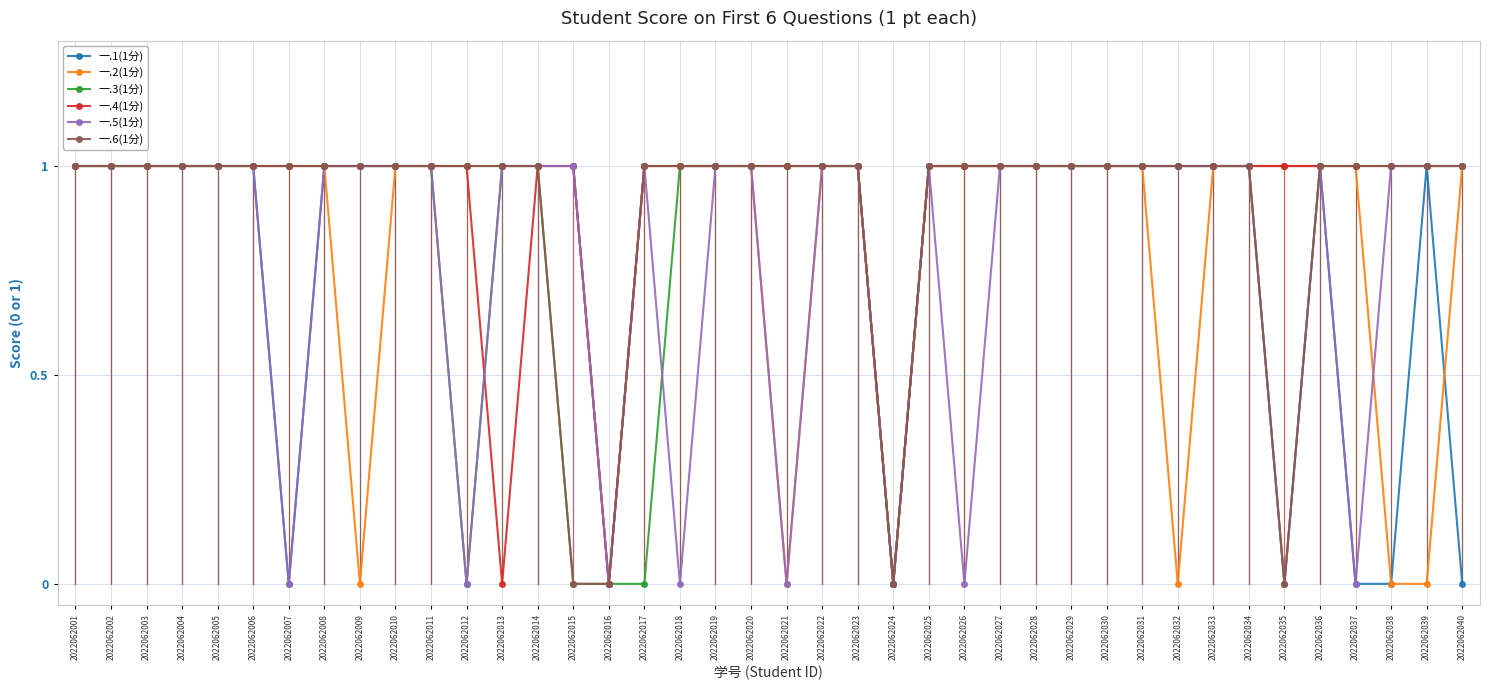

Reading left to right, list all the values displayed in this chart.

一.1(1分): 1	1	1	1	1	1	0	1	1	1	1	1	1	1	1	0	1	1	1	1	1	1	1	0	1	1	1	1	1	1	1	1	1	1	1	1	0	0	1	0
一.2(1分): 1	1	1	1	1	1	1	1	0	1	1	1	1	1	1	0	1	1	1	1	0	1	1	0	1	1	1	1	1	1	1	0	1	1	1	1	1	0	0	1
一.3(1分): 1	1	1	1	1	1	1	1	1	1	1	0	1	1	0	0	0	1	1	1	1	1	1	0	1	1	1	1	1	1	1	1	1	1	0	1	1	1	1	1
一.4(1分): 1	1	1	1	1	1	1	1	1	1	1	1	0	1	1	0	1	1	1	1	1	1	1	0	1	1	1	1	1	1	1	1	1	1	1	1	1	1	1	1
一.5(1分): 1	1	1	1	1	1	0	1	1	1	1	0	1	1	1	0	1	0	1	1	0	1	1	0	1	0	1	1	1	1	1	1	1	1	0	1	0	1	1	1
一.6(1分): 1	1	1	1	1	1	1	1	1	1	1	1	1	1	0	0	1	1	1	1	1	1	1	0	1	1	1	1	1	1	1	1	1	1	0	1	1	1	1	1